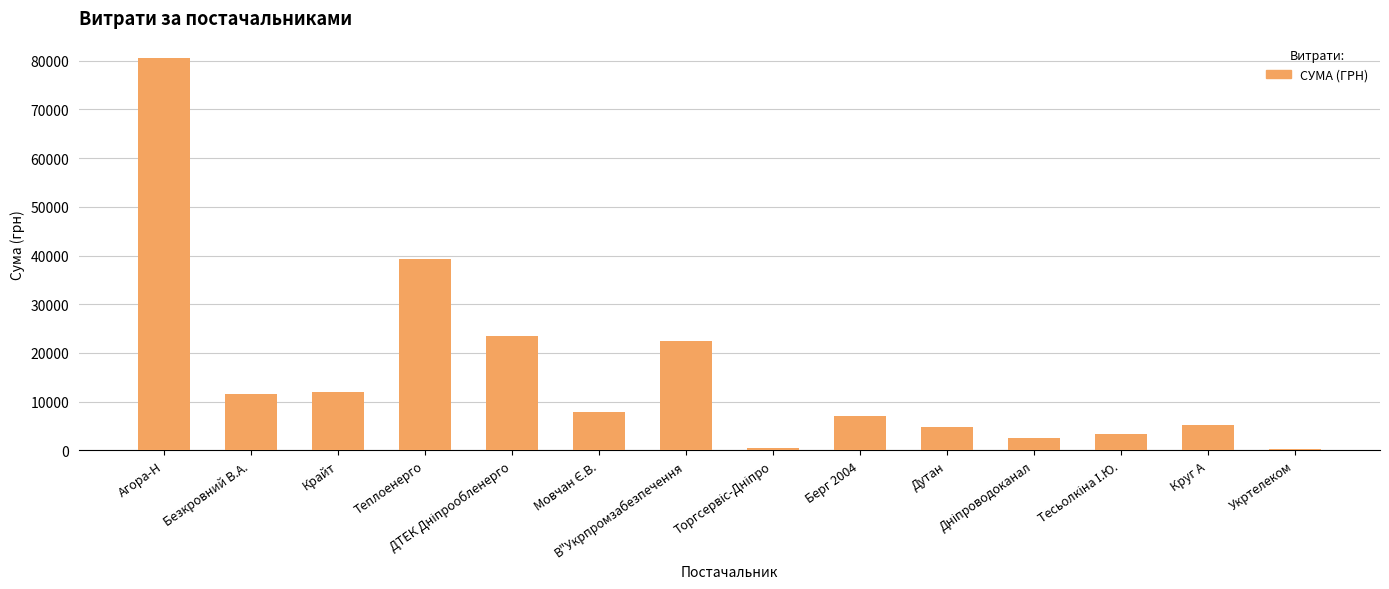

What is the smallest value displayed?

304.0